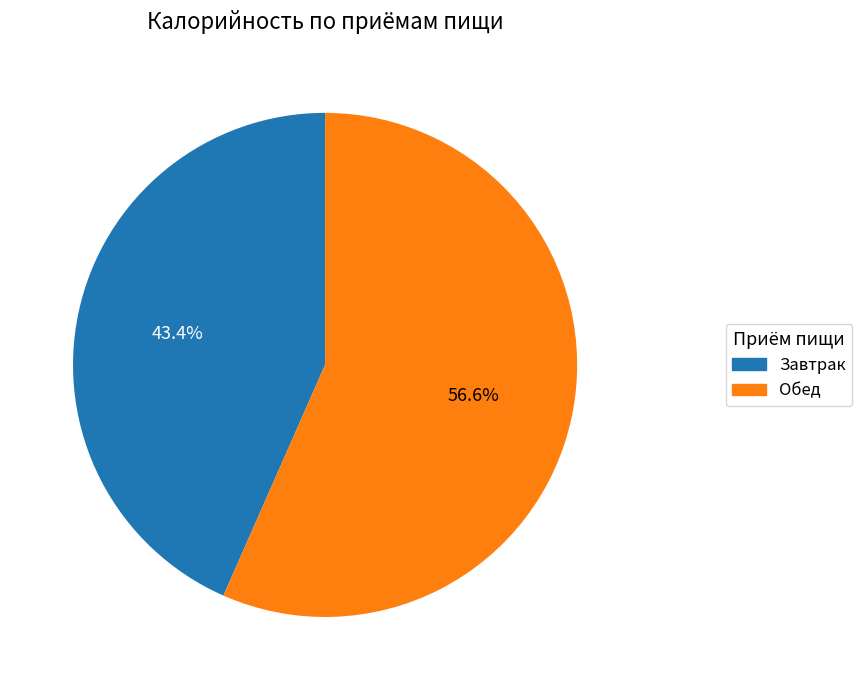

Count the number of slices in the pie.

2